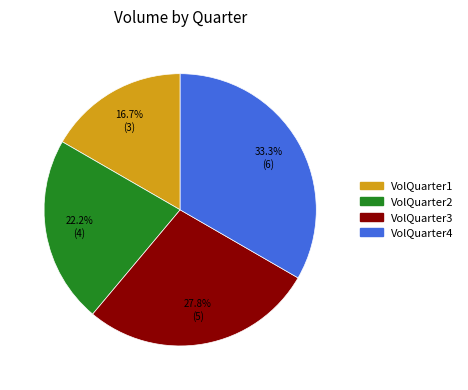

Is VolQuarter1 the majority of the pie?

No